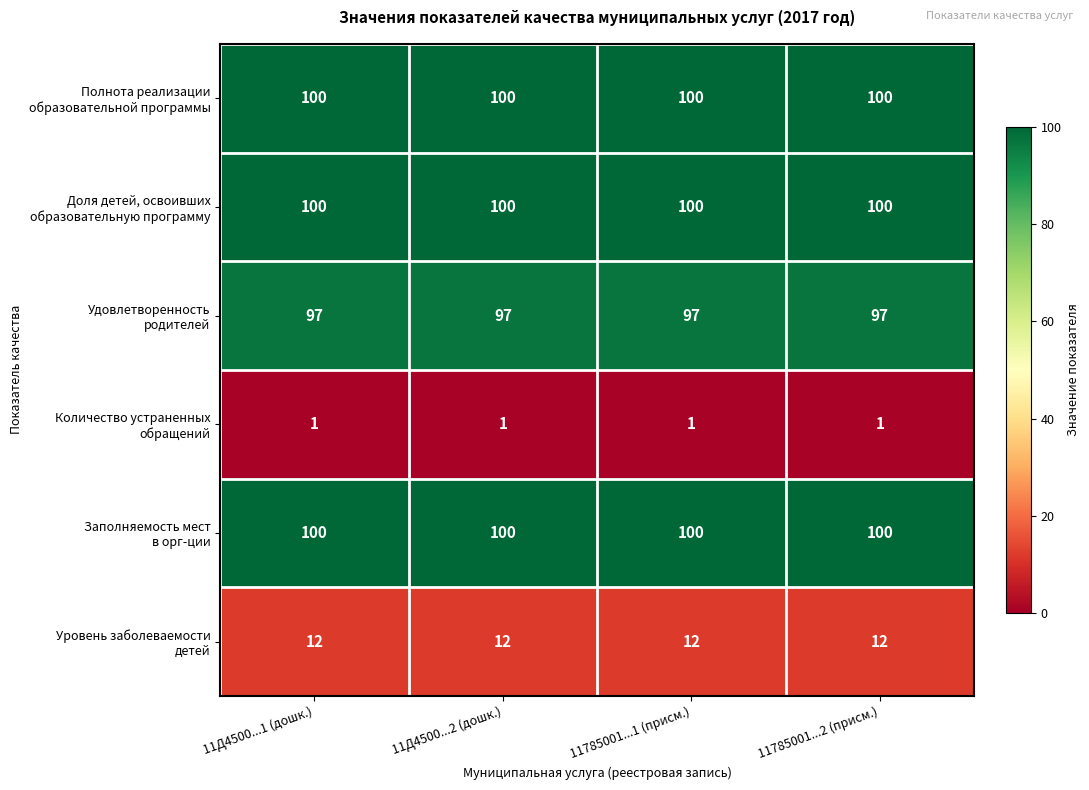

What is the difference between the highest and lowest values at 11Д4500...1 (дошк.)?

99